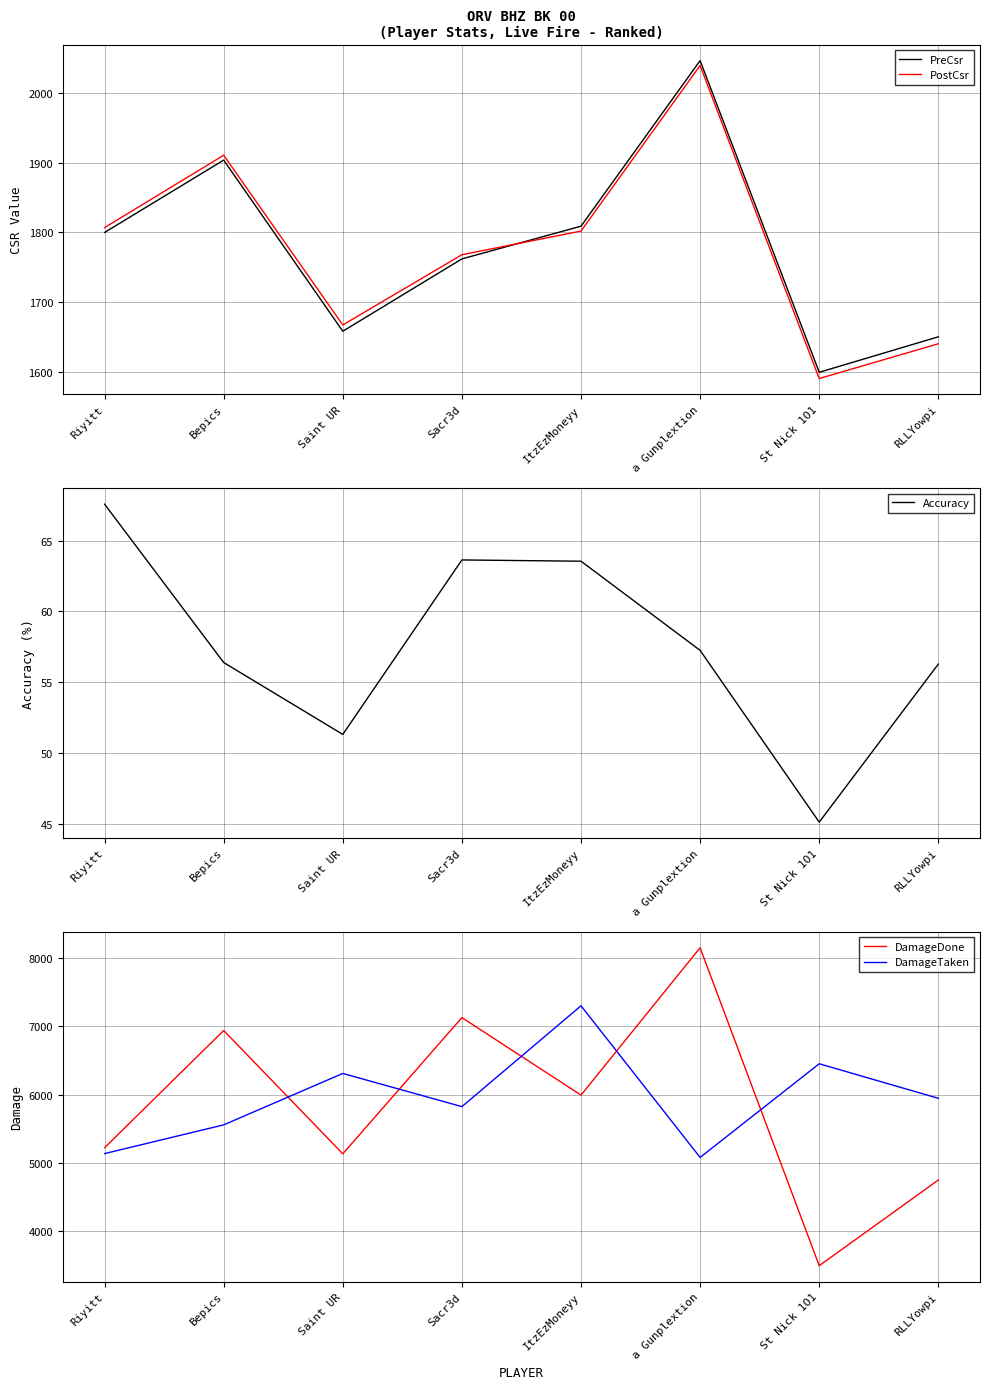

What is the spread (max minus min) of values at St Nick 1O1?

6405.9